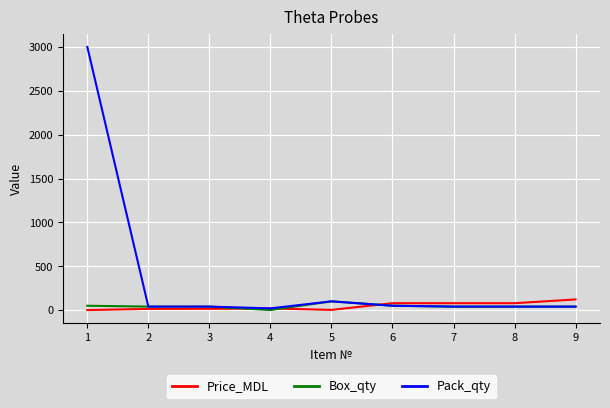

Read the Pack_qty value at 8.

40.0